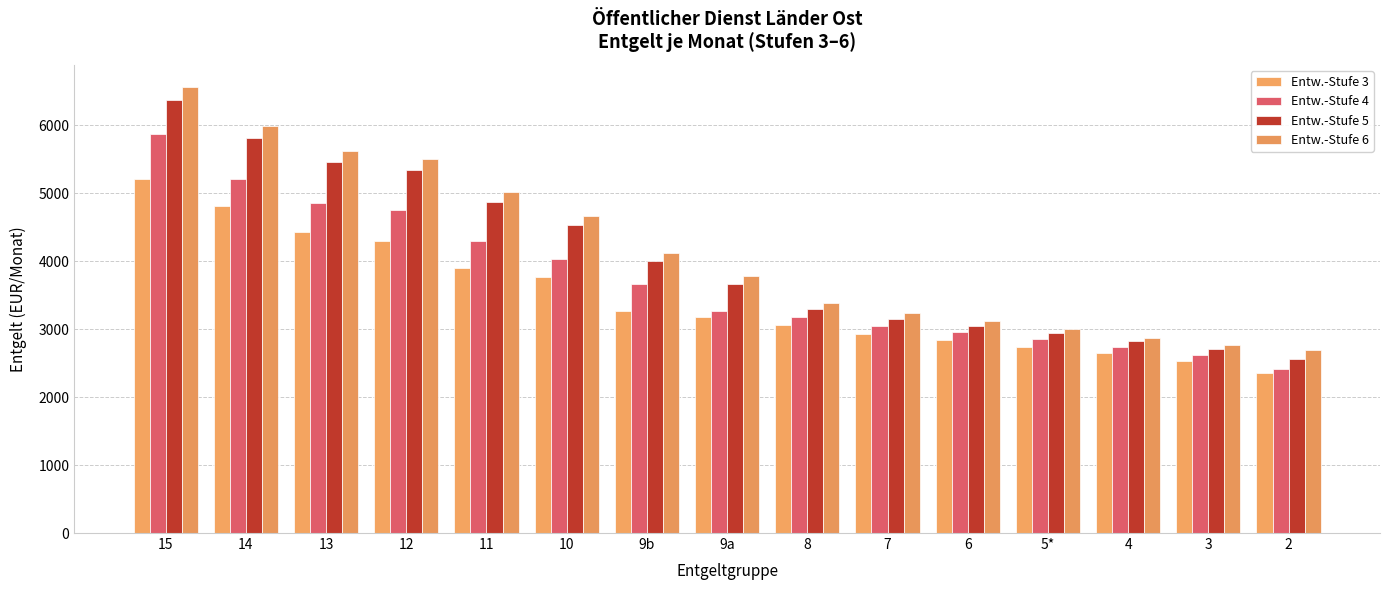

What position from the left is 5*?

12